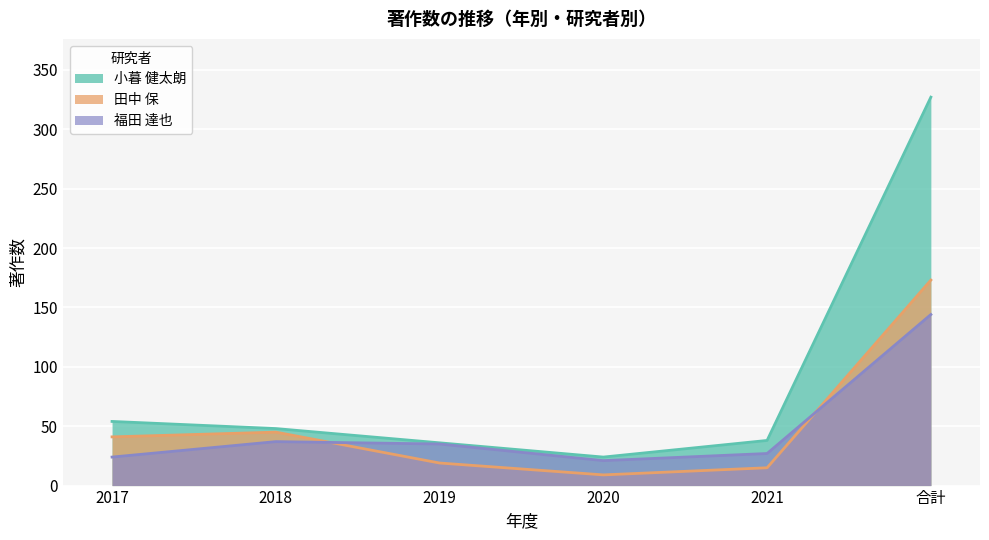

Reading left to right, transcribe all the data shown in this chart.

小暮 健太朗: 2017=54	2018=48	2019=36	2020=24	2021=38	合計=327
田中 保: 2017=41	2018=45	2019=19	2020=9	2021=15	合計=173
福田 達也: 2017=24	2018=37	2019=35	2020=21	2021=27	合計=144